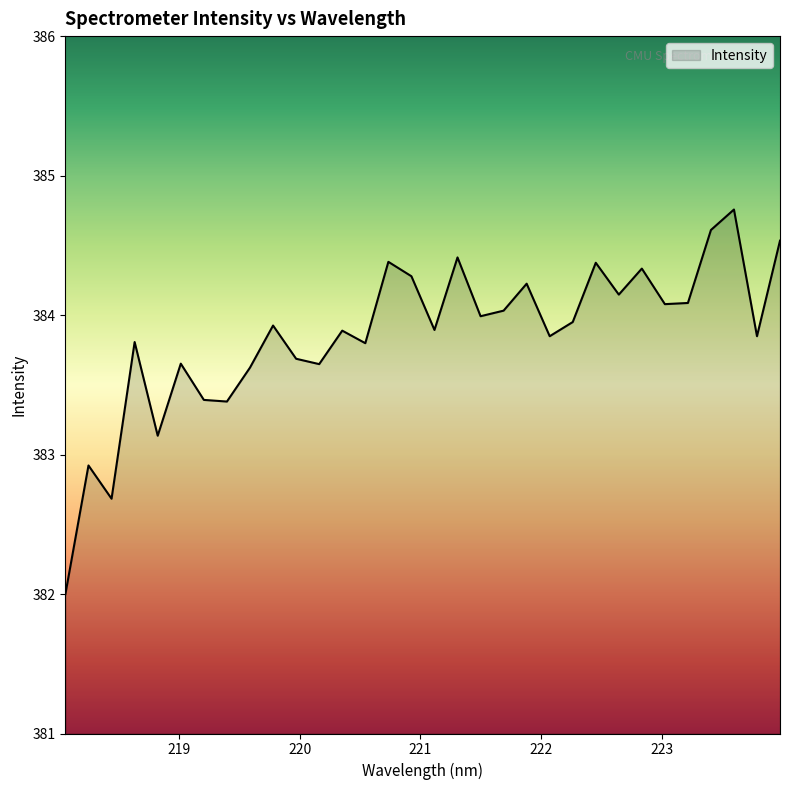

What is the smallest value displayed?

382.0